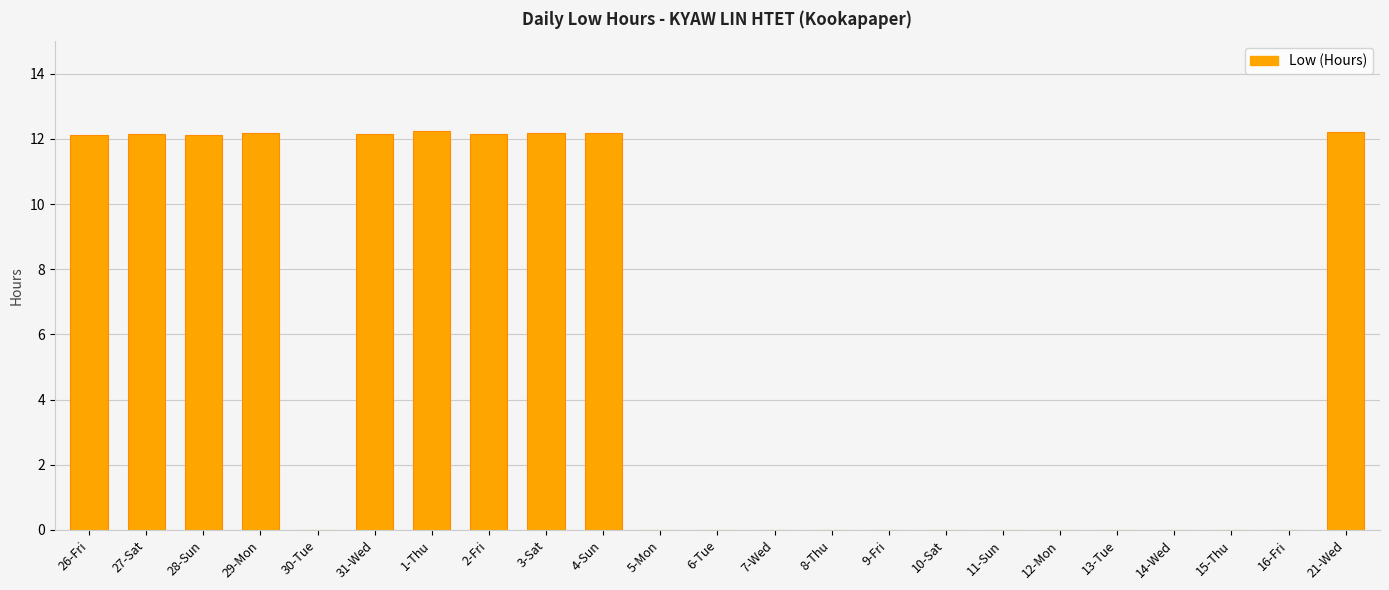

What is the greatest value displayed?

12.2